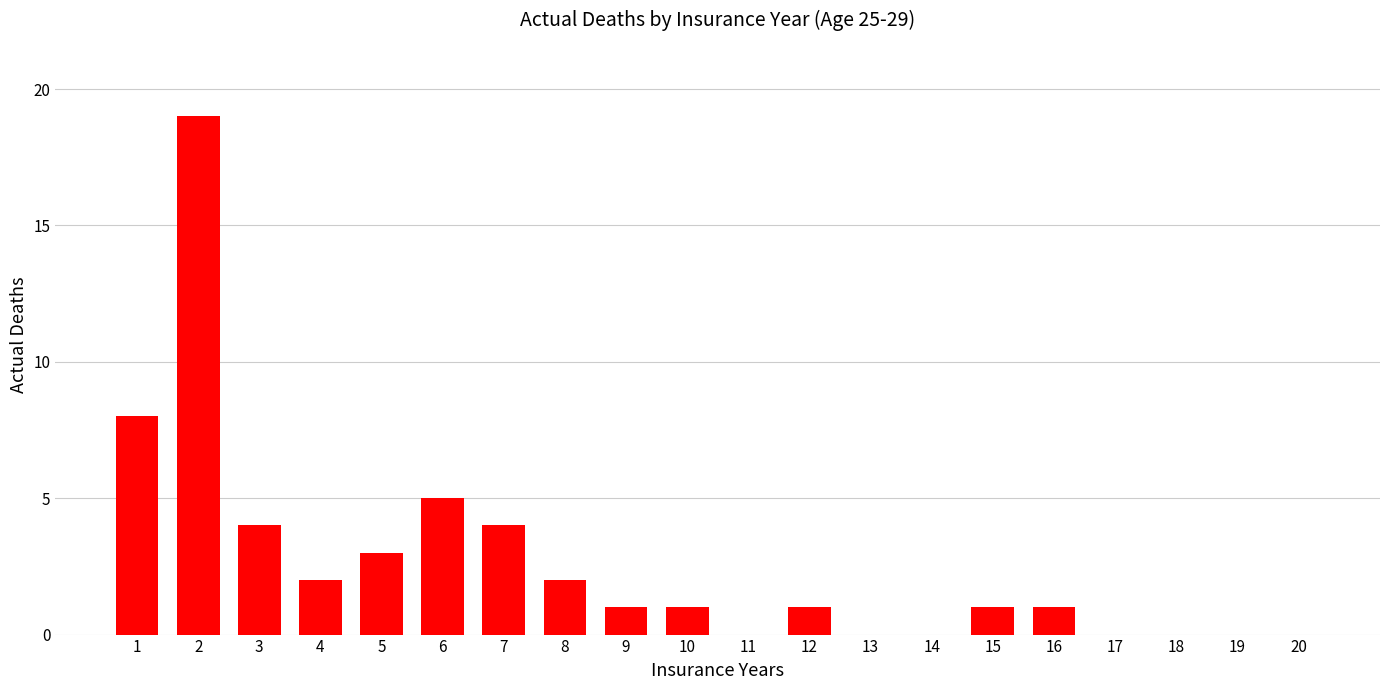

How many data points does each series have?

20